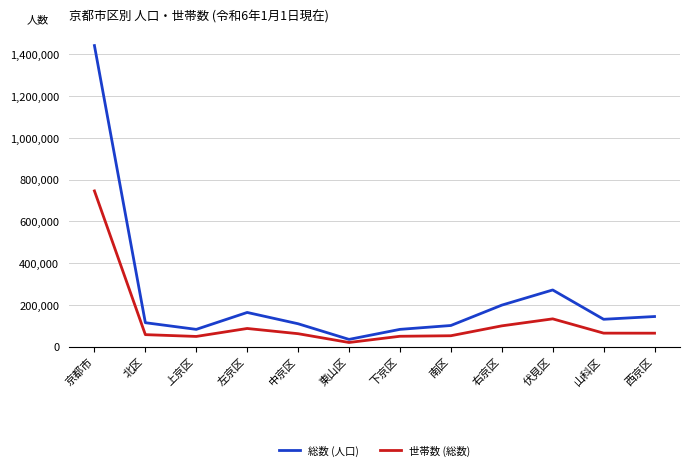

What is the greatest value displayed?

1441419